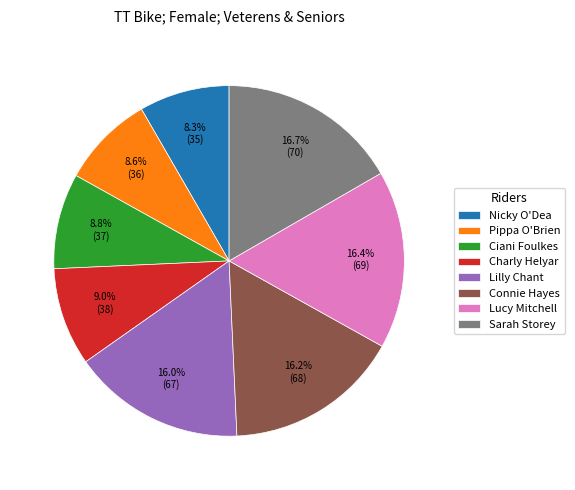

Is there any slice that represents more than half of the pie?

No